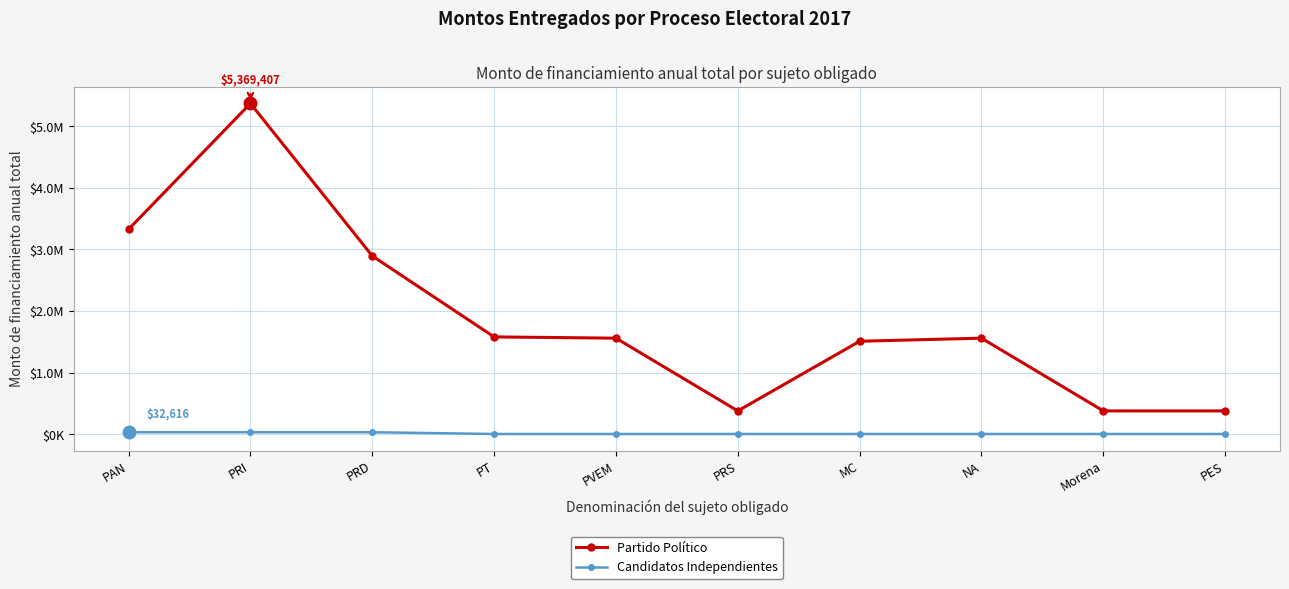

True or false: Candidatos Independientes and Partido Político intersect in this chart.

False